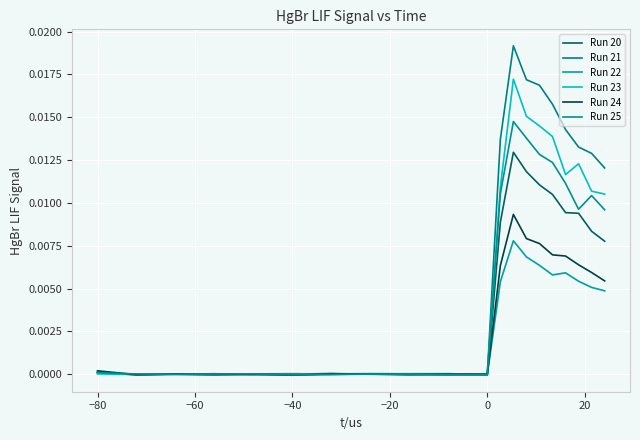

Does the chart display data point markers on the line(s)?

No